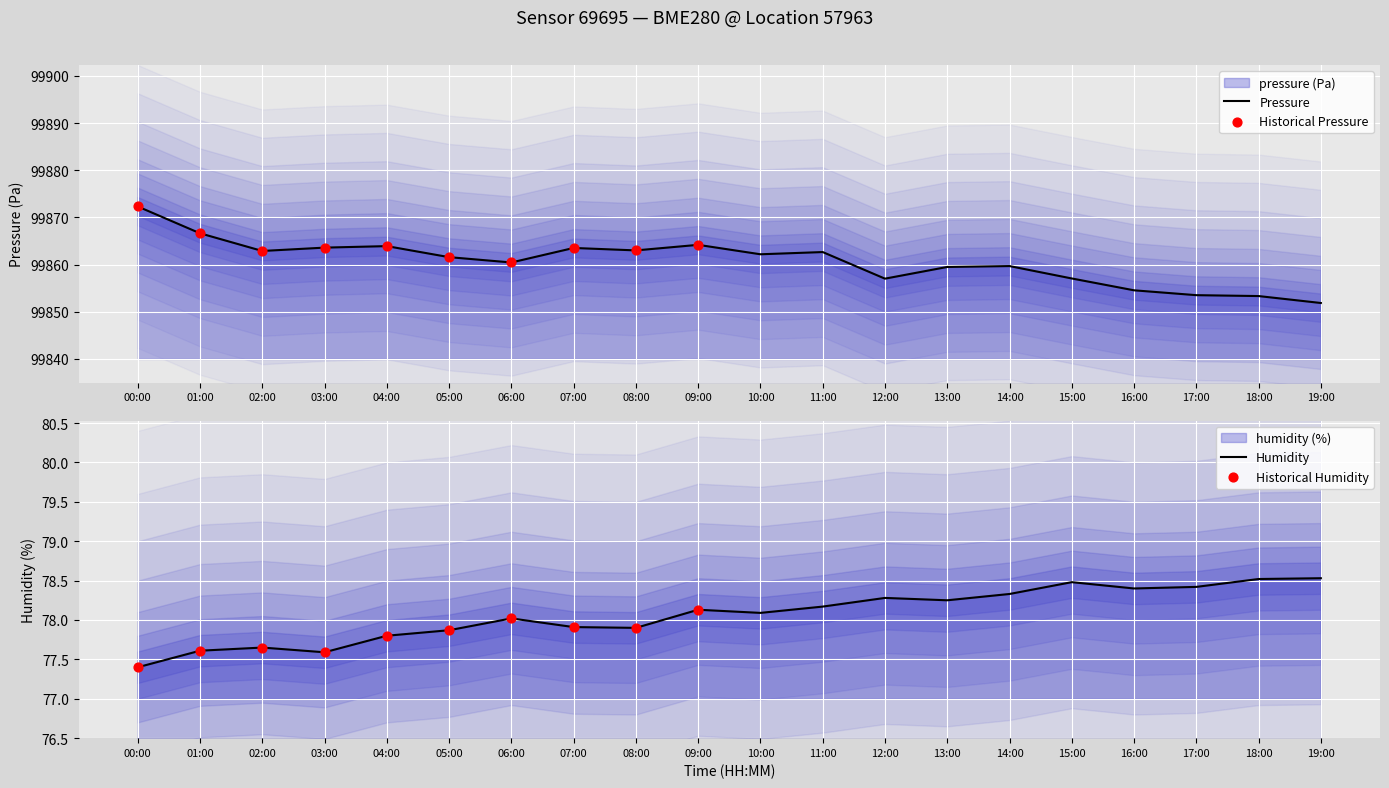

Which series has the largest total across all categories?

pressure